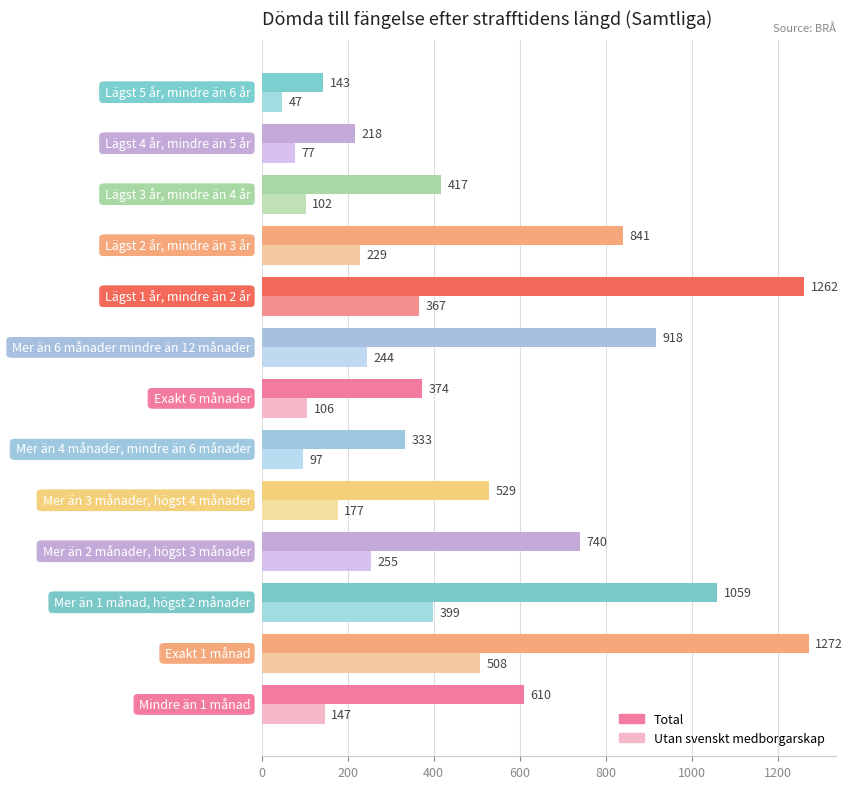

What is the highest value of the Utan svenskt medborgarskap series?

508